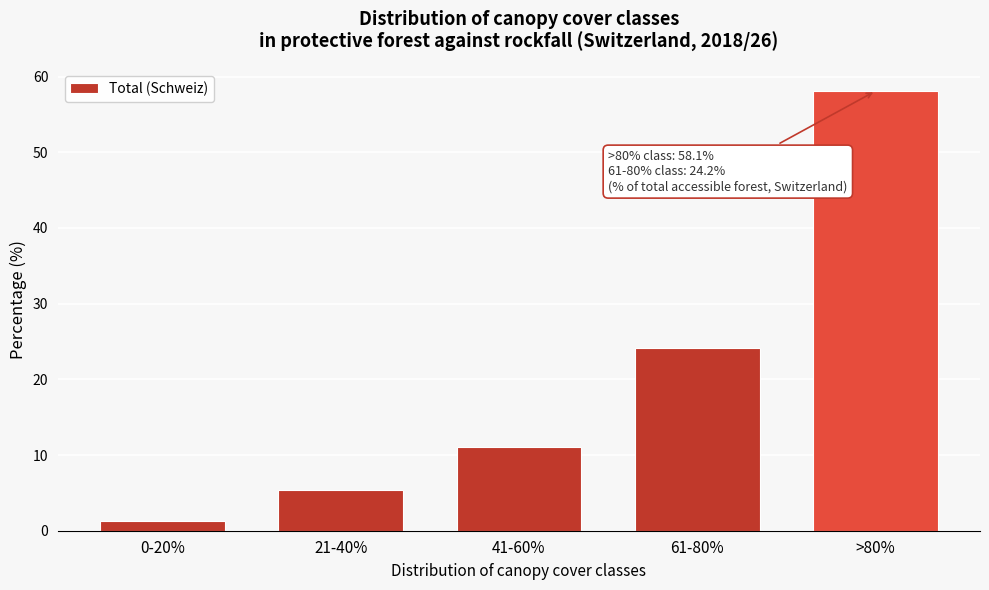

Reading left to right, extract all data points from this chart.

0-20%=1.3	21-40%=5.4	41-60%=11.0	61-80%=24.2	>80%=58.1